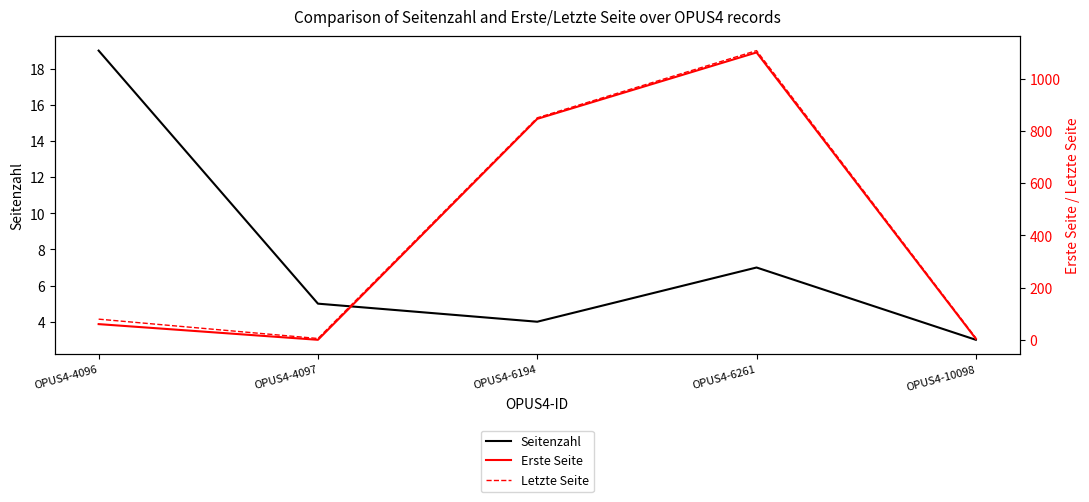

How many lines are shown in the chart?

3